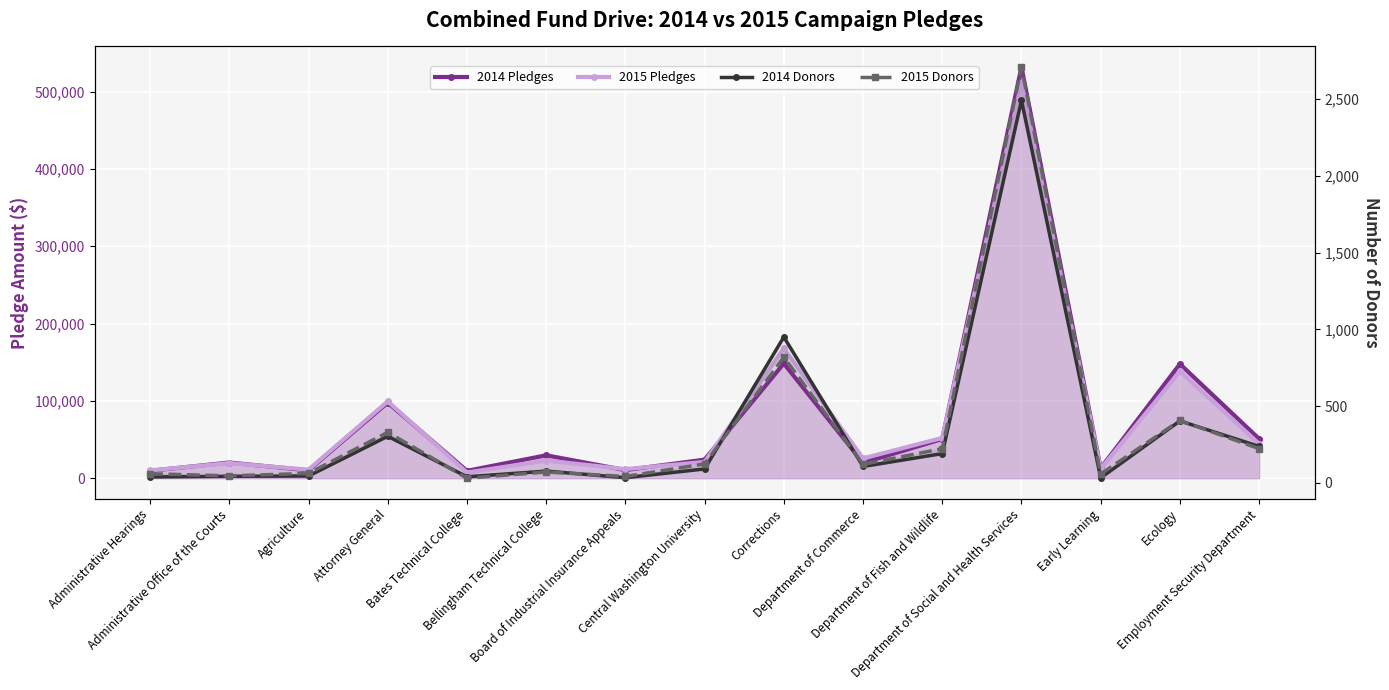

Rank the series by their maximum value, from lowest to highest.

2014 Donors, 2015 Donors, 2015 Pledges, 2014 Pledges